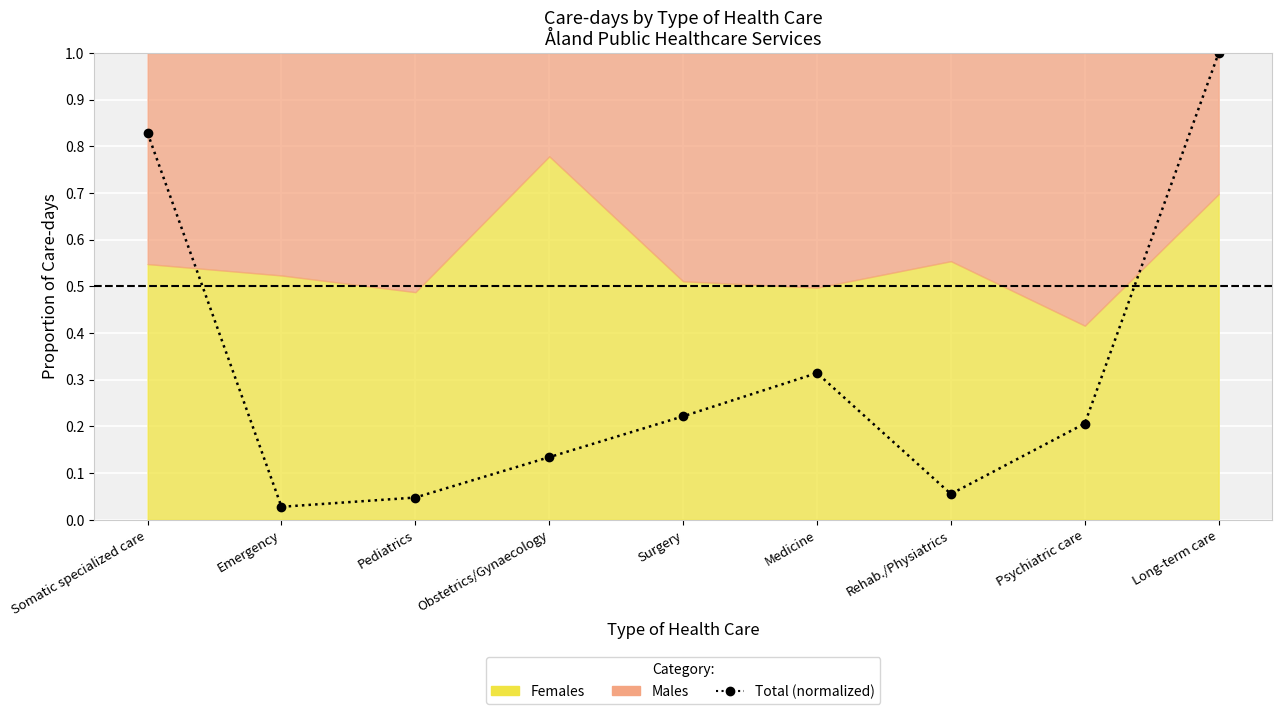

Where is the first local maximum?

Medicine